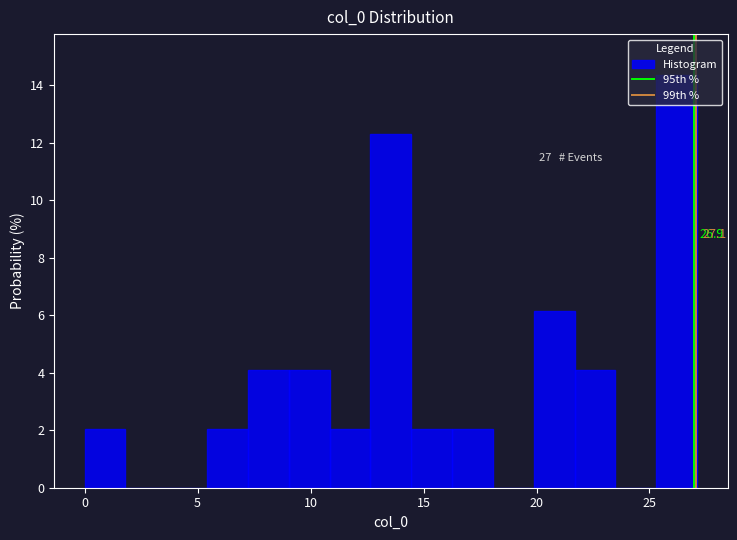

Read against the x-axis, roughly where is the centre of the tallest bar?

26.0